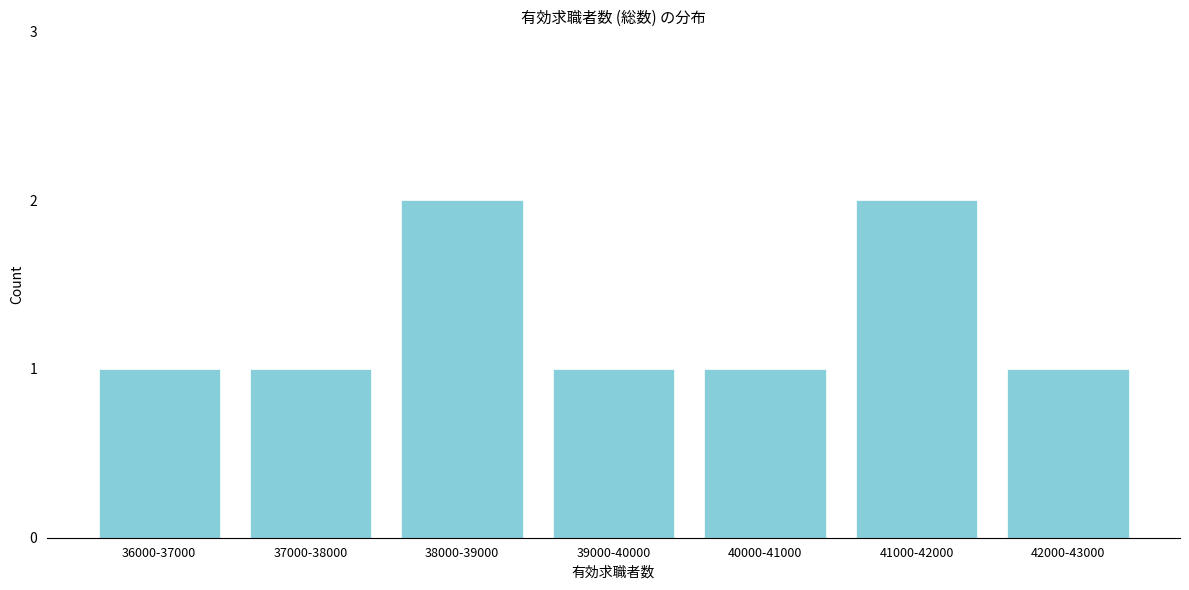

Reading left to right, what are all the values shown in this chart?

1	1	2	1	1	2	1